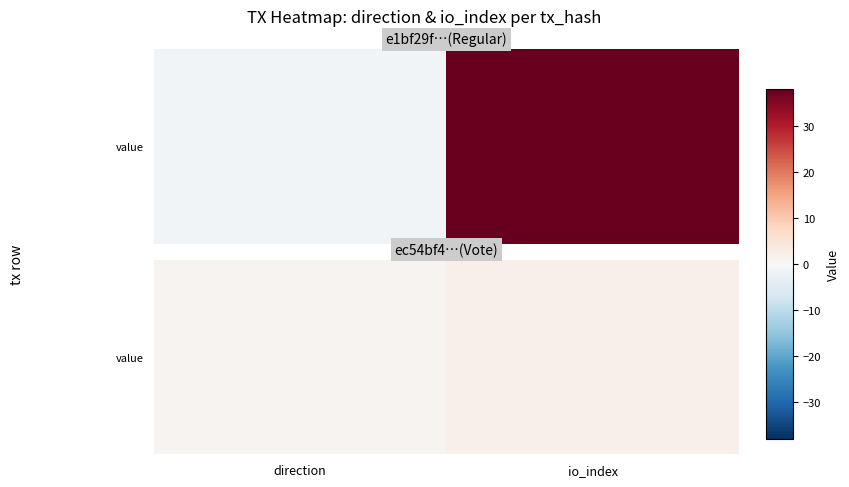

True or false: the data shows 2 at io_index.

True